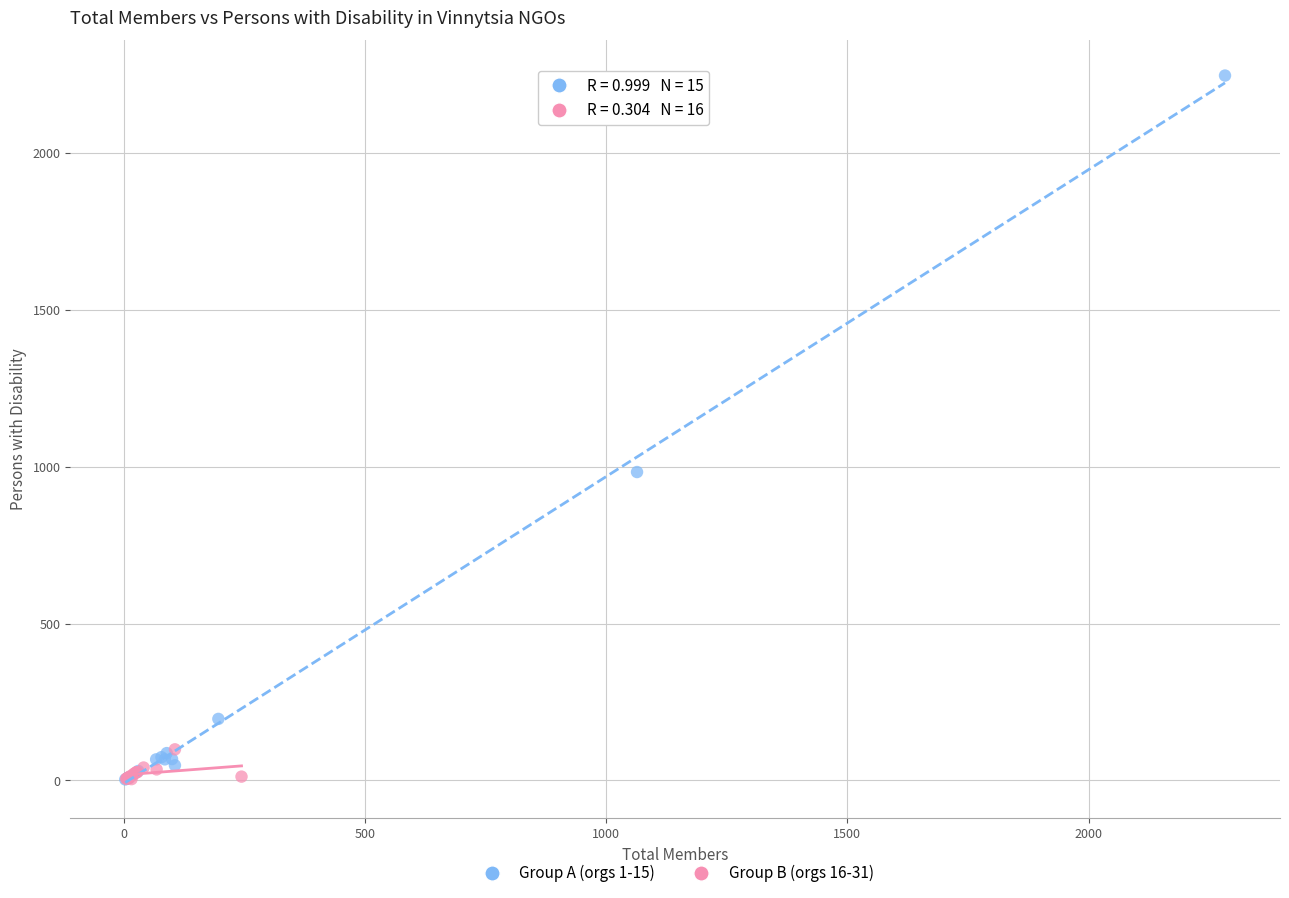

Which series contains the highest Y value?

Group A (orgs 1-15)